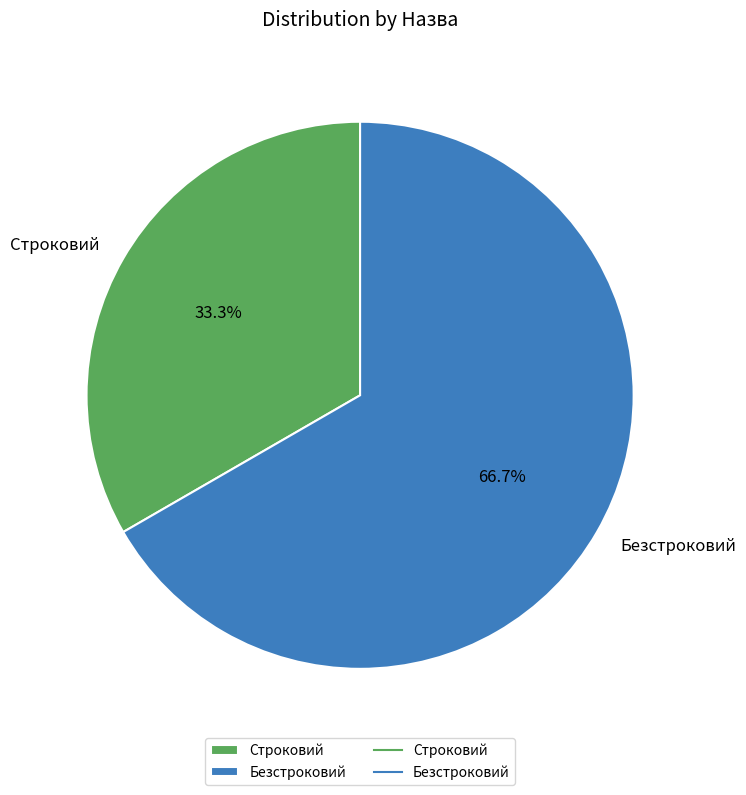

To the nearest percent, what is the difference between the Безстроковий and Строковий slice percentages?

33%